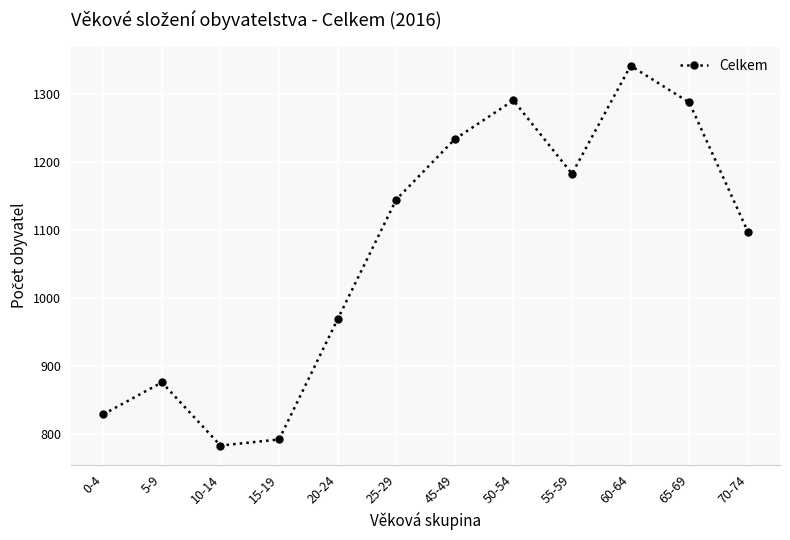

What position from the right is 70-74?

1